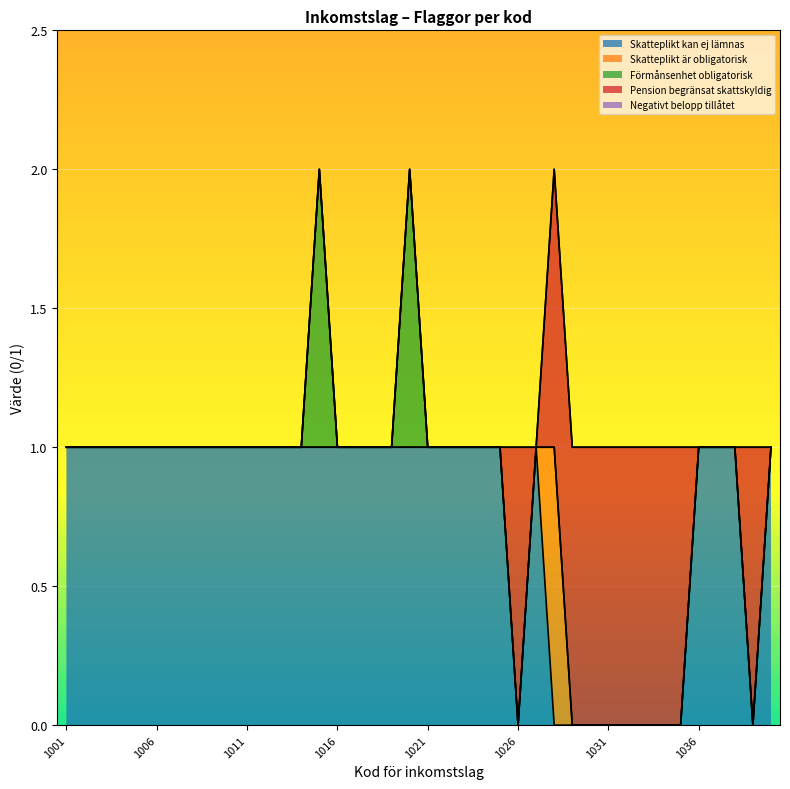

Read the Skatteplikt kan ej lämnas value at 1019.

1